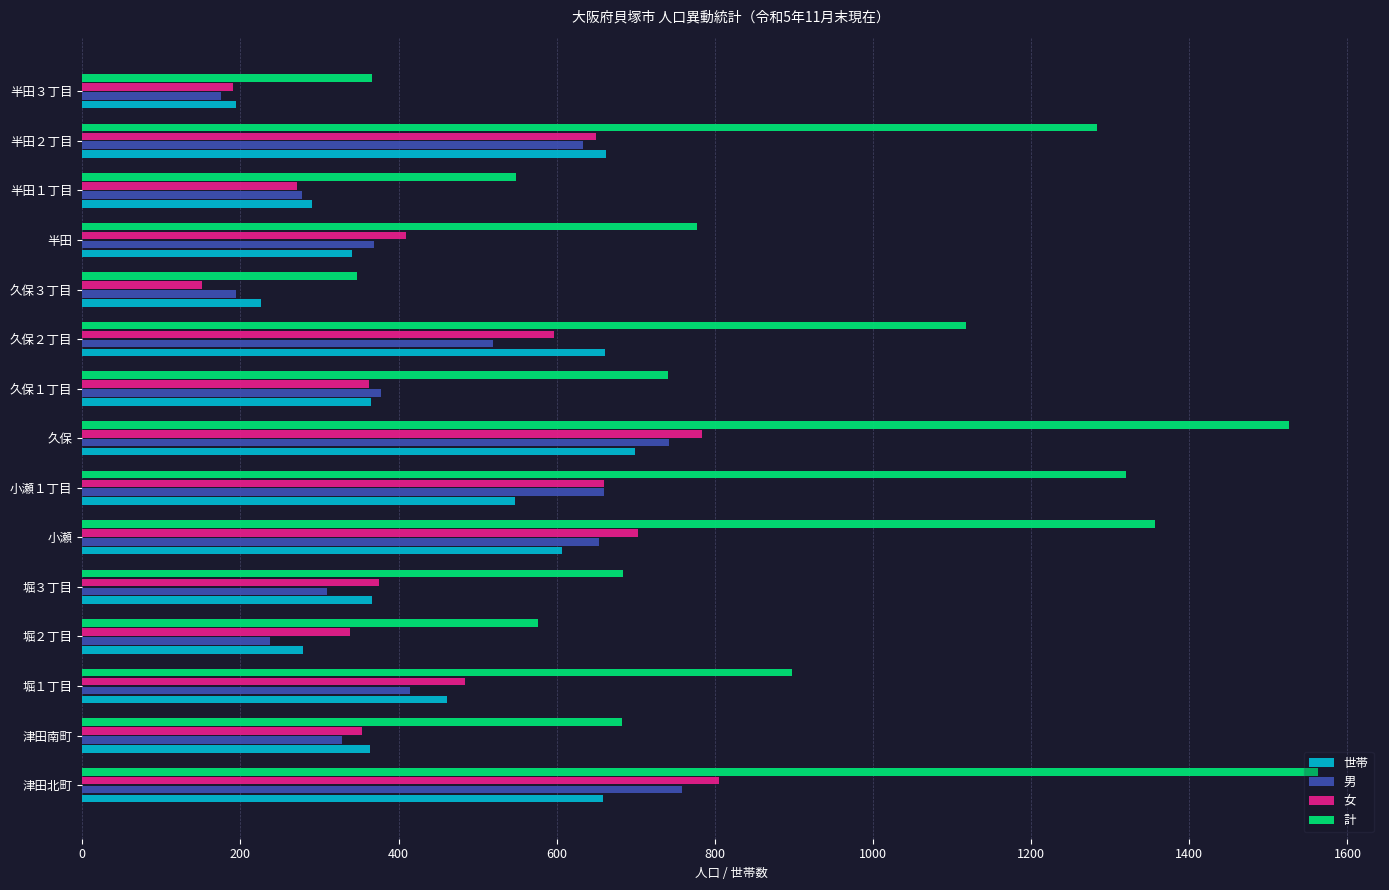

What is the lowest value of the 女 series?

152